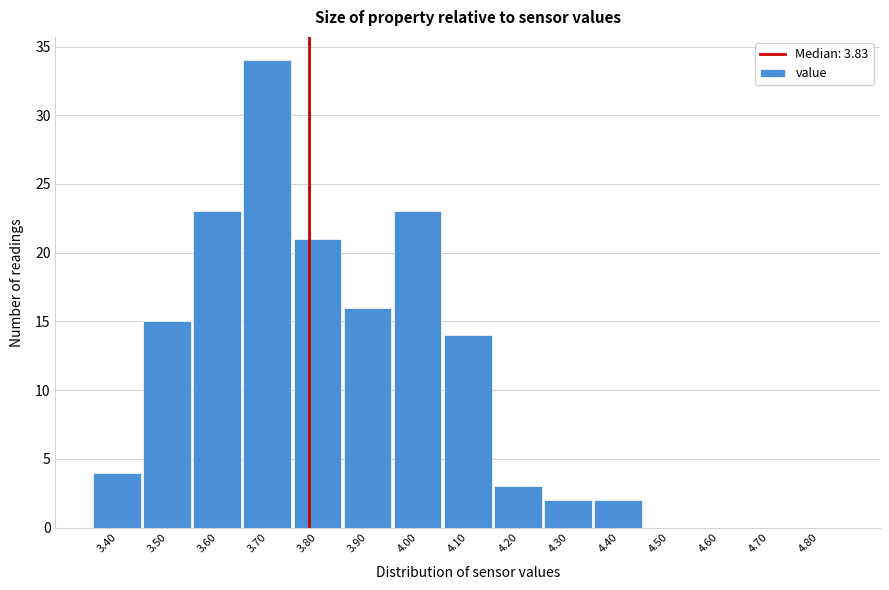

Reading right to left, extract all data points from this chart.

4.80=0	4.70=0	4.60=0	4.50=0	4.40=2	4.30=2	4.20=3	4.10=14	4.00=23	3.90=16	3.80=21	3.70=34	3.60=23	3.50=15	3.40=4